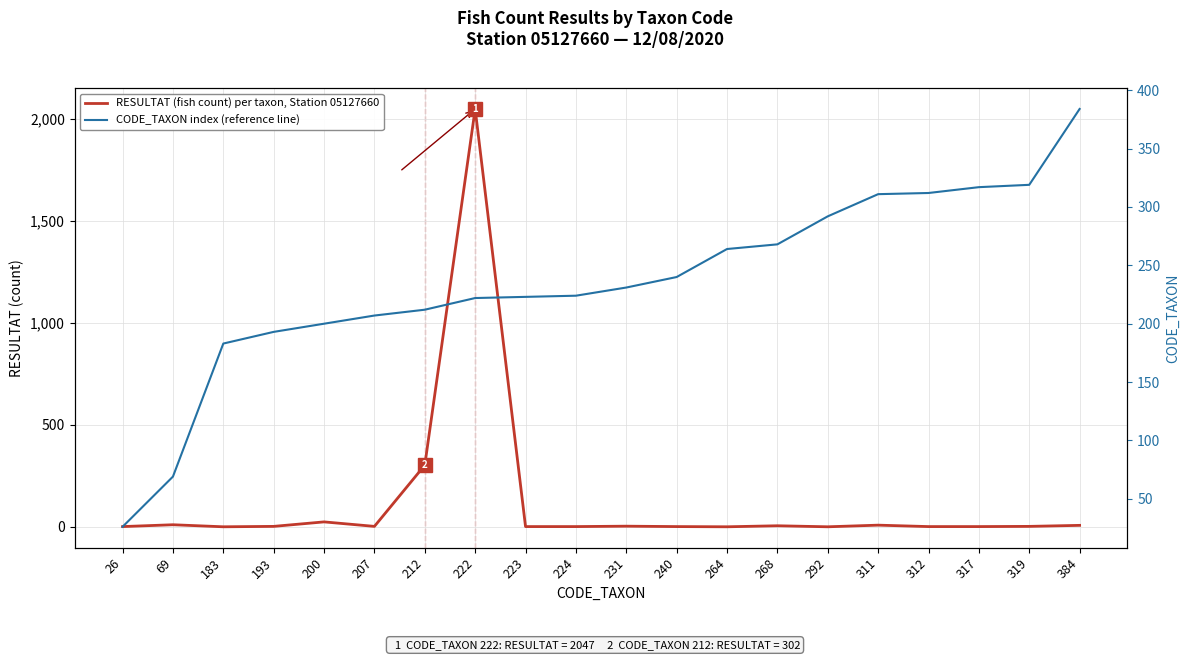

In RESULTAT (fish count) per taxon, Station 05127660, how many points are lower than both neighbors (excluding endpoints)?

4